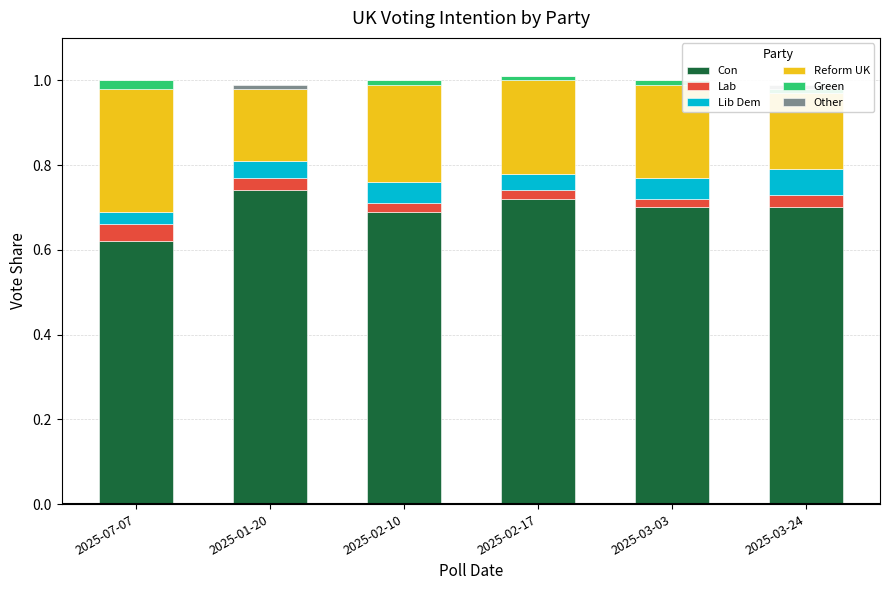

Reading left to right, list all the values displayed in this chart.

Con: 0.6	0.7	0.7	0.7	0.7	0.7
Lab: 0.0	0.0	0.0	0.0	0.0	0.0
Lib Dem: 0.0	0.0	0.1	0.0	0.1	0.1
Reform UK: 0.3	0.2	0.2	0.2	0.2	0.2
Green: 0.0	0.0	0.0	0.0	0.0	0.0
Other: 0.0	0.0	0.0	0.0	0.0	0.0